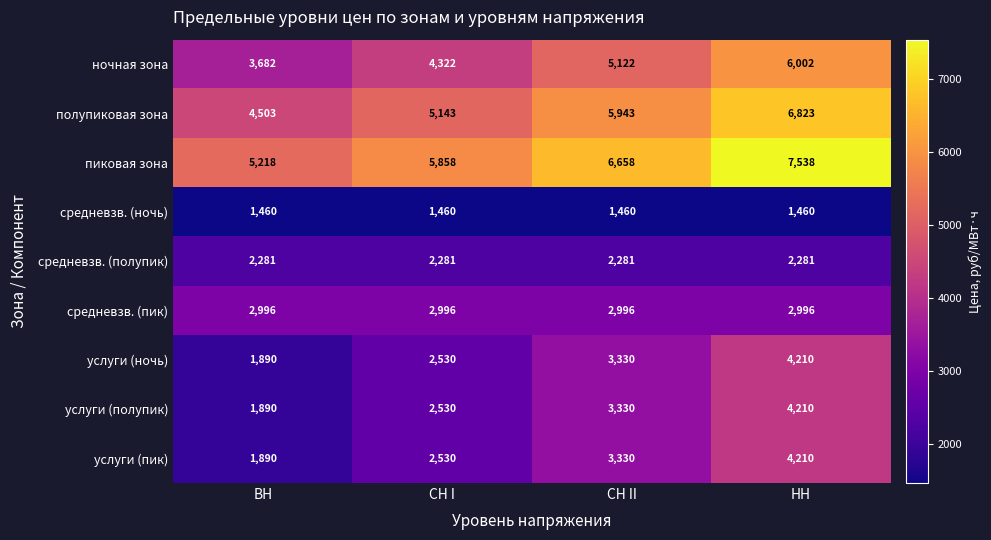

The value of средневзв. (ночь) at СН II is 1460. True or false?

True